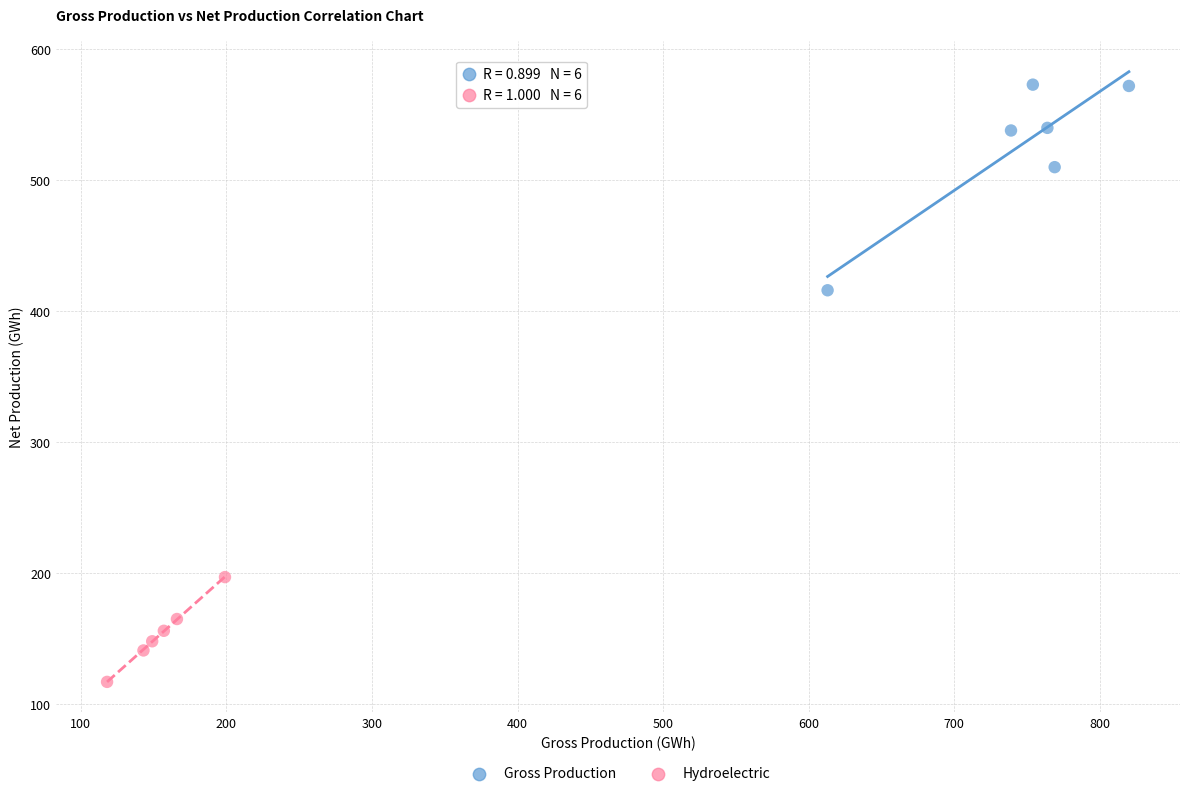

Which series has the widest spread of Y values?

Gross Production